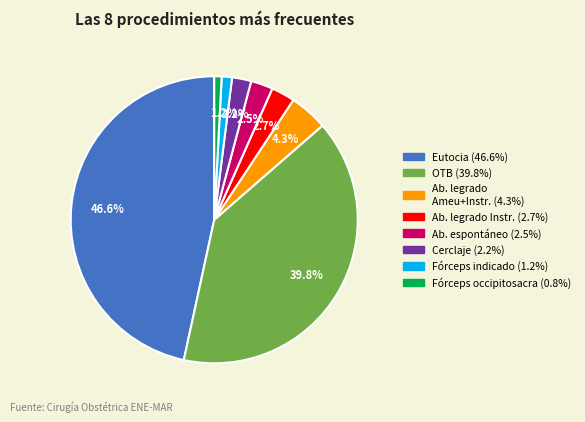

Is there any slice that represents more than half of the pie?

No